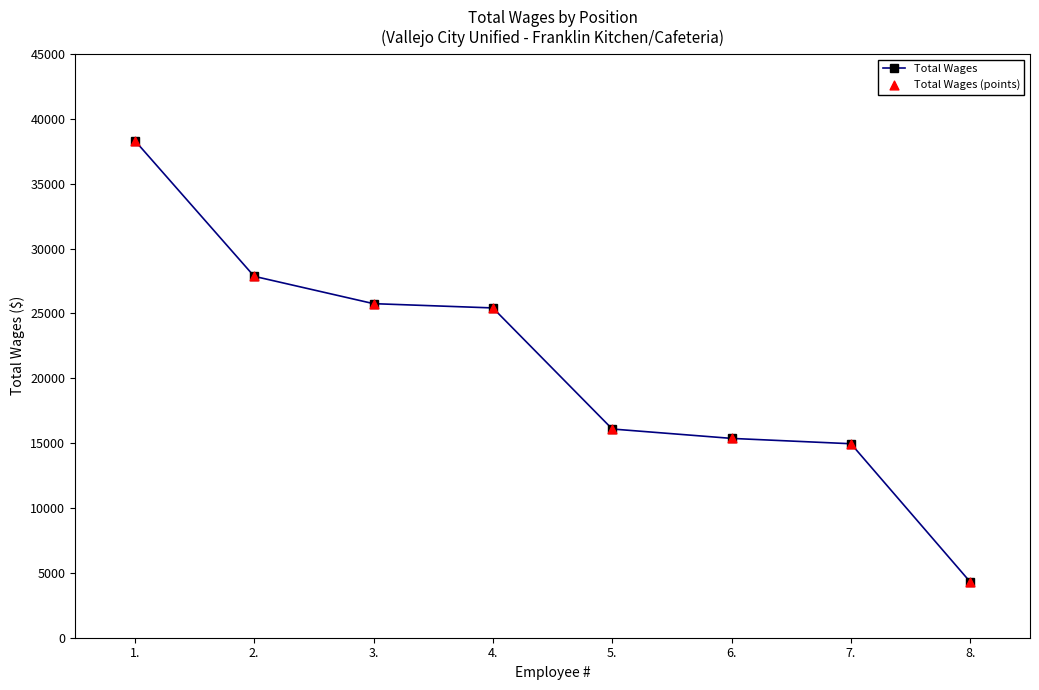

Between 2. and 3., which is larger?

2.